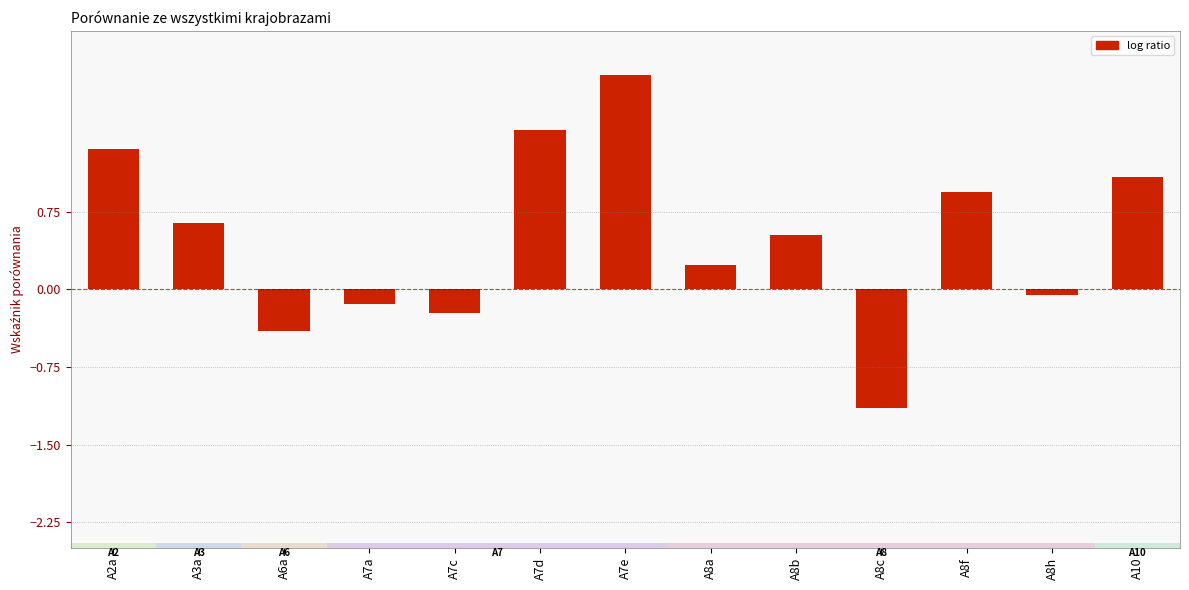

What is the label of the 5th bar from the right?

A8b